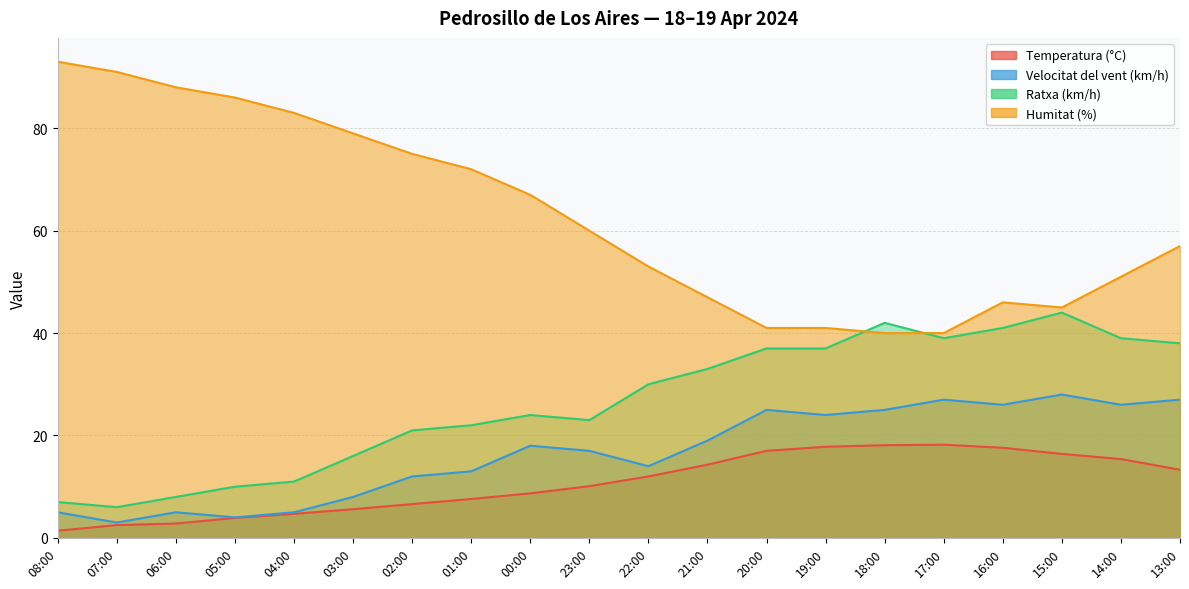

In Humitat (%), how many points are higher than both neighbors (excluding endpoints)?

1